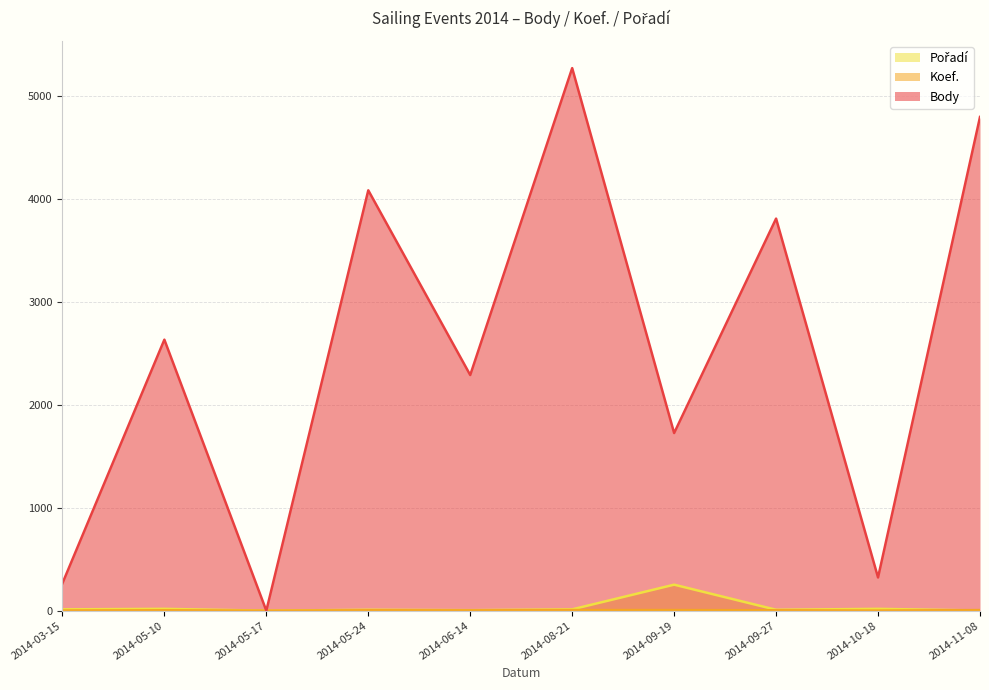

Reading left to right, what are all the values shown in this chart?

Body: 266	2635	0	4087	2291	5275	1727	3812	323	4800
Koef.: 2	4	0	4	3	6	6	4	1	6
Pořadí: 13	18	0	9	5	13	253	9	18	2